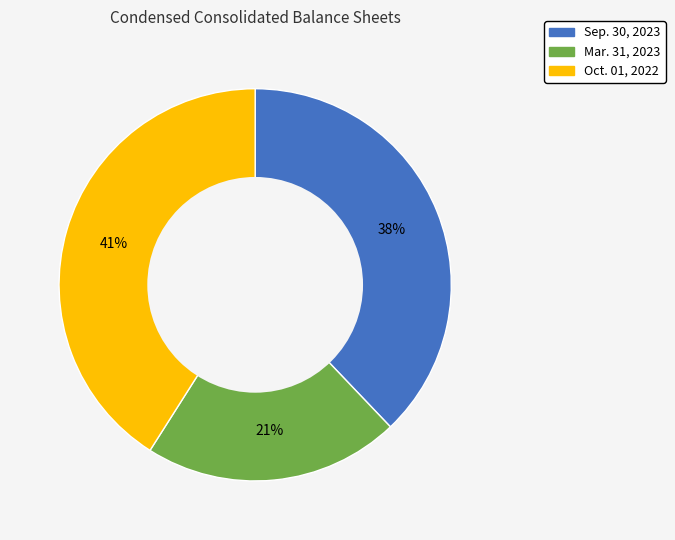

The Mar. 31, 2023 slice represents 7% of the pie. True or false?

False